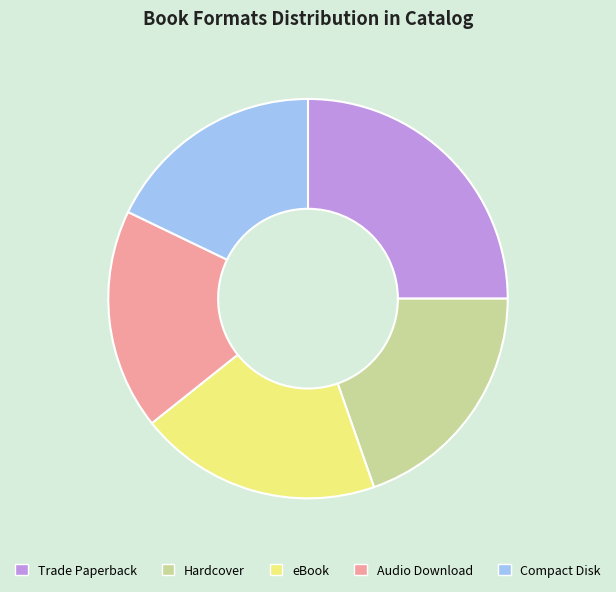

Is there any slice that represents more than half of the pie?

No